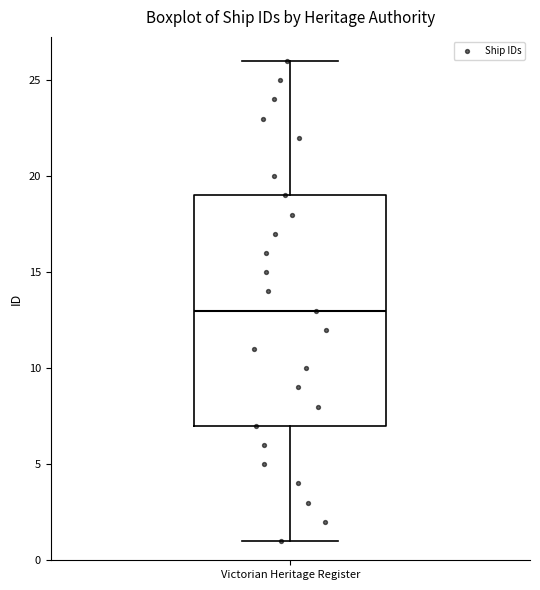

Where is the upper edge of the box for Victorian Heritage Register on the y-axis? The values are not printed on the chart, so give them approximately, as read against the axis.

19